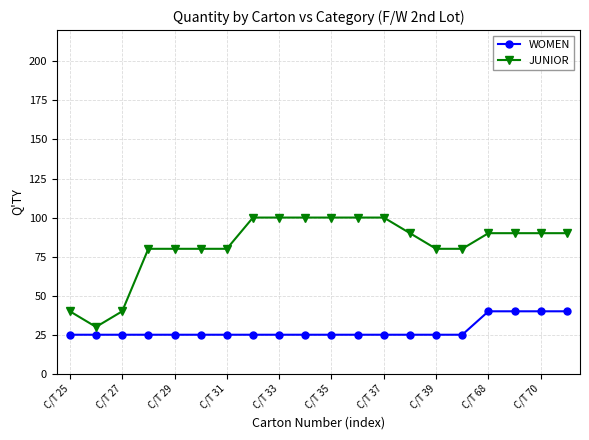

What are all the series names shown in the legend?

WOMEN, JUNIOR